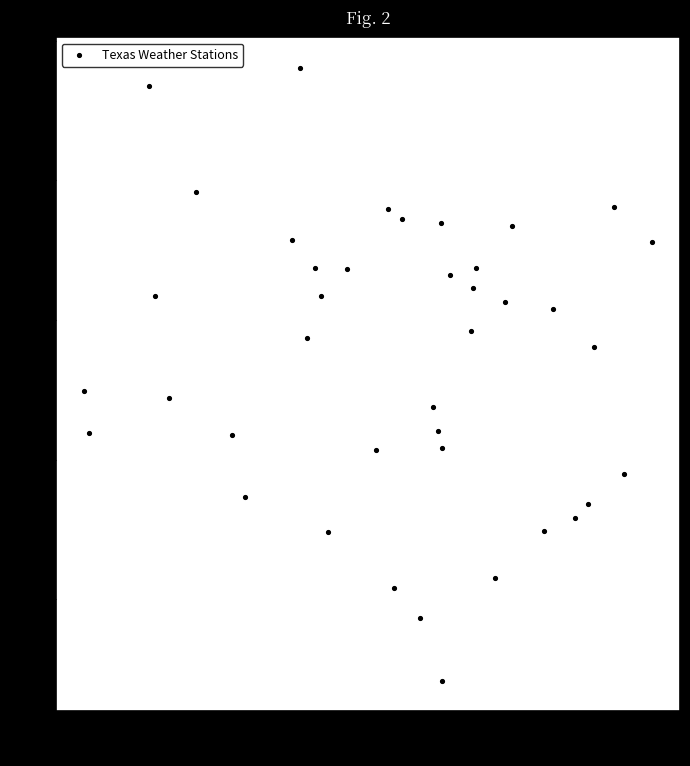

What is the range of X values (max minus min)?

9.6